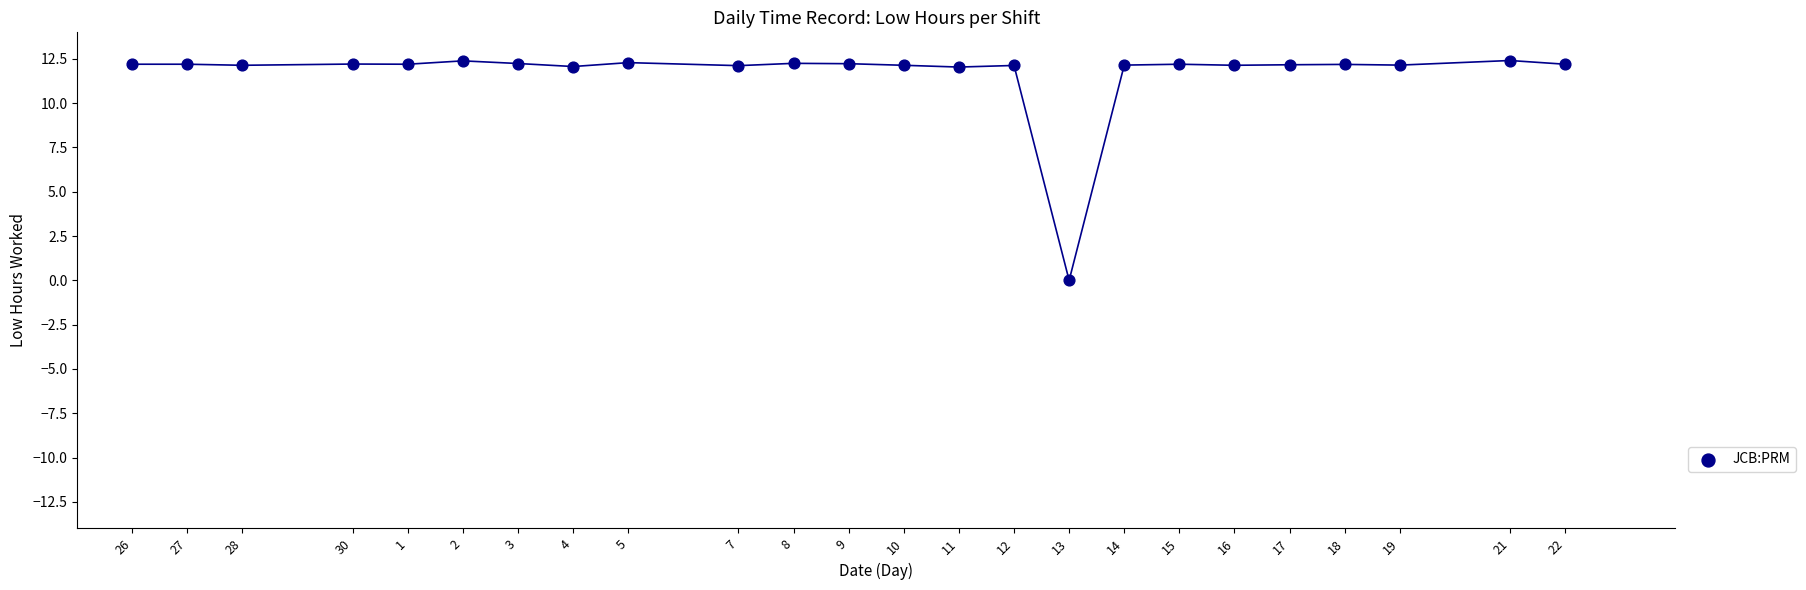

What is the range of X values (max minus min)?

26.0